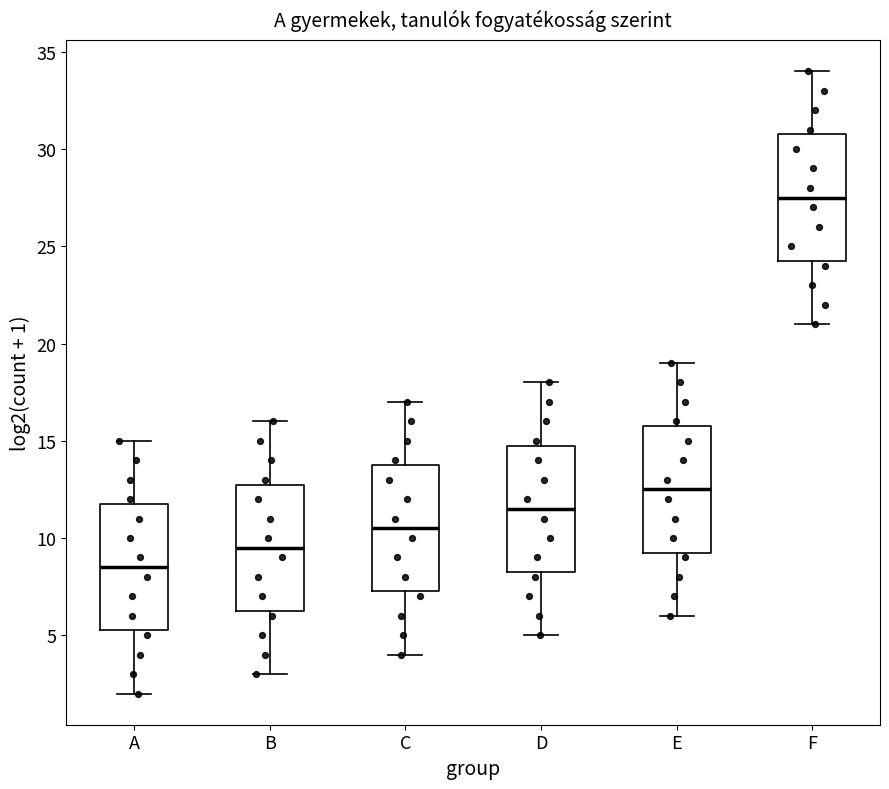

Reading left to right, transcribe this box plot: for each box, give where its median line is, the range the box spans, and where its two whiskers end, as read against the y-axis. The values are not printed on the chart, so give them approximately, as read against the axis.

A: median 8.5, box 5.5 to 12.0, whiskers 2.0 to 15.0
B: median 9.5, box 6.5 to 13.0, whiskers 3.0 to 16.0
C: median 10.5, box 7.5 to 14.0, whiskers 4.0 to 17.0
D: median 11.5, box 8.5 to 15.0, whiskers 5.0 to 18.0
E: median 12.5, box 9.5 to 16.0, whiskers 6.0 to 19.0
F: median 27.5, box 24.5 to 31.0, whiskers 21.0 to 34.0